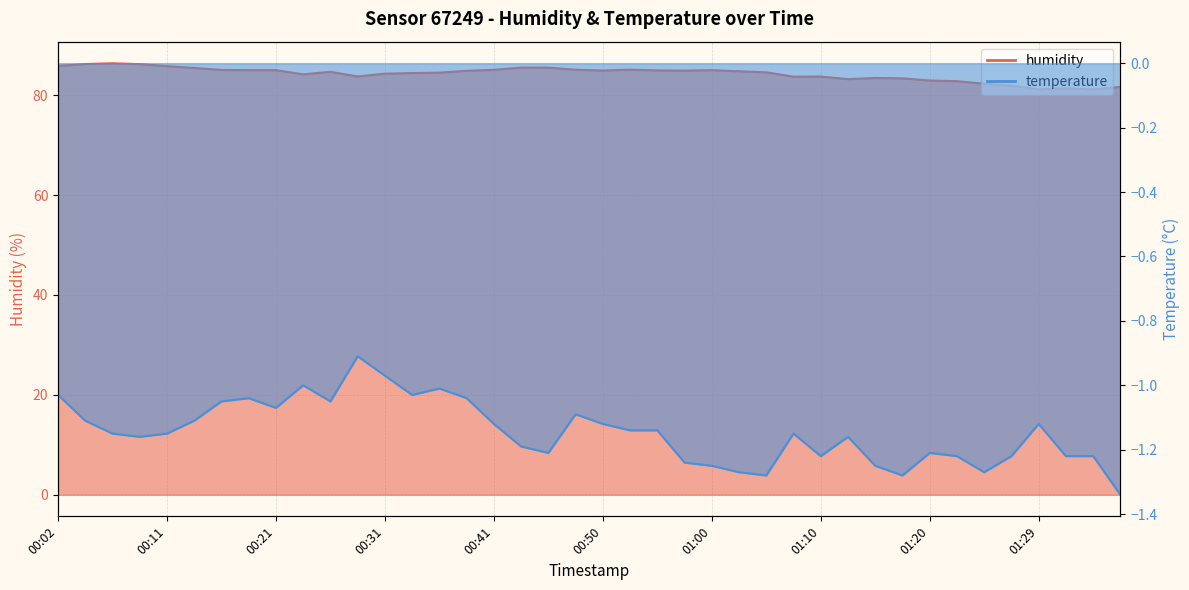

Count the number of data series in this chart.

2